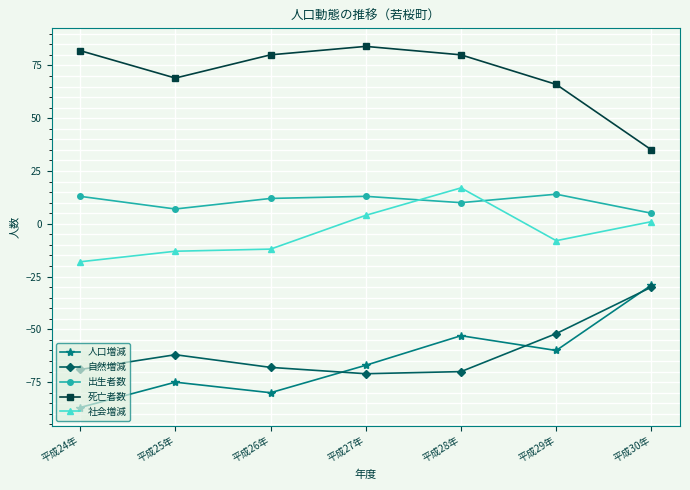

True or false: 社会増減 and 自然増減 cross at least once.

False